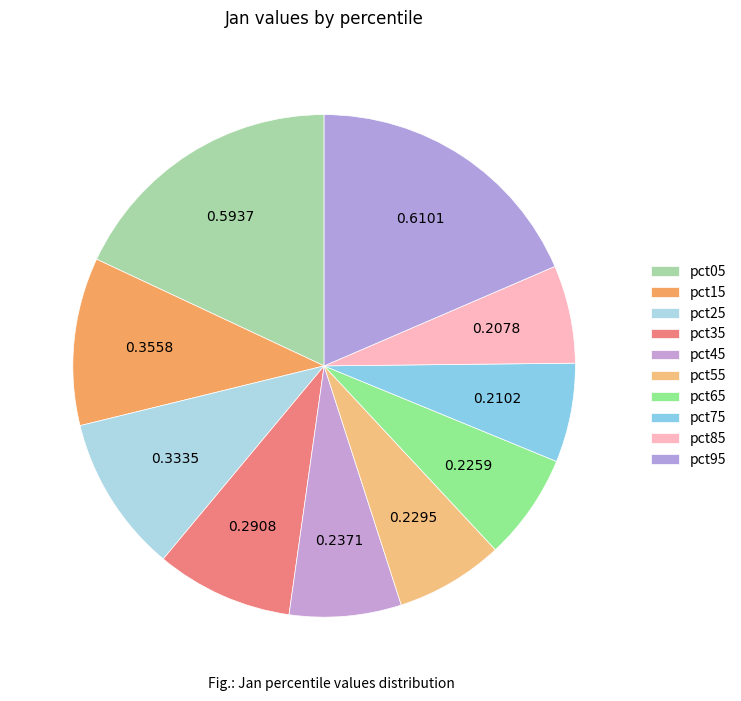

To the nearest percent, what is the difference between the pct55 and pct35 slice percentages?

2%